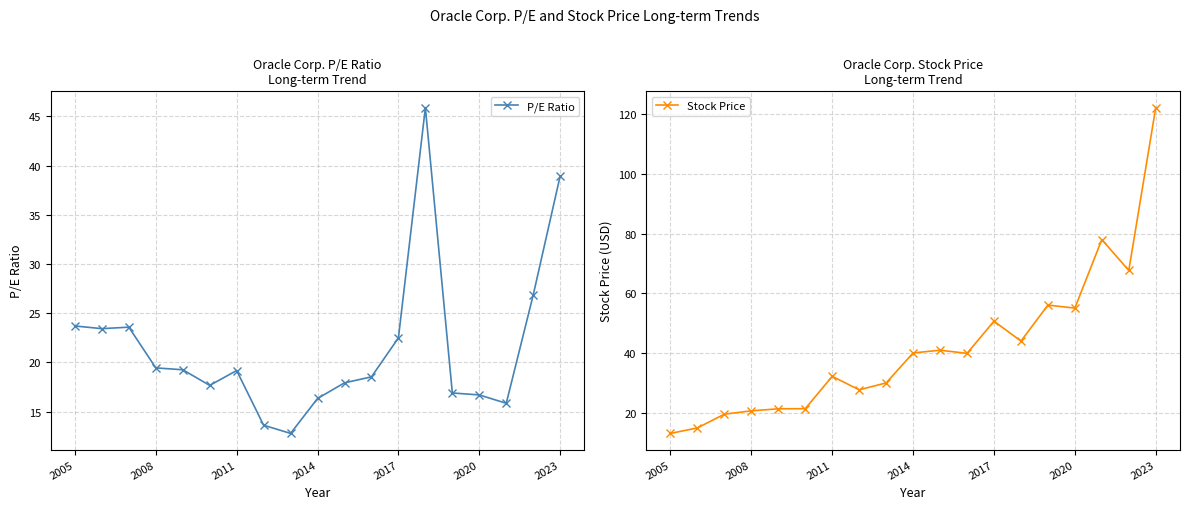

What is the difference between the highest and lowest values at 16?

62.1